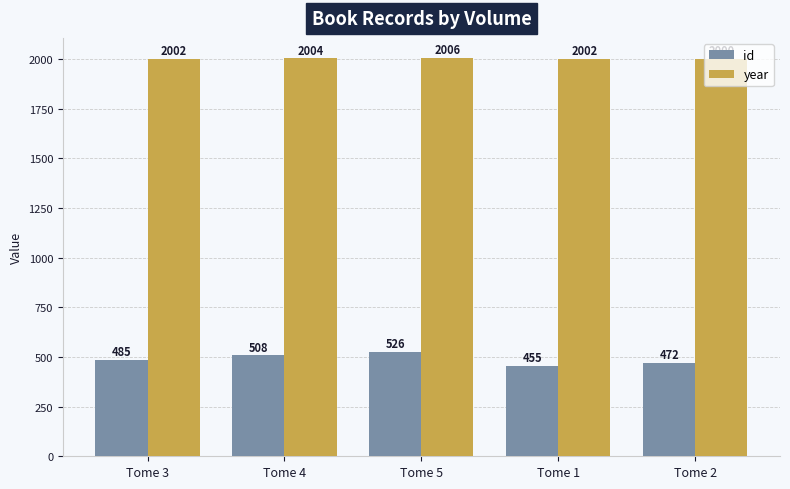

What is the total value across all series at Tome 1?

2457